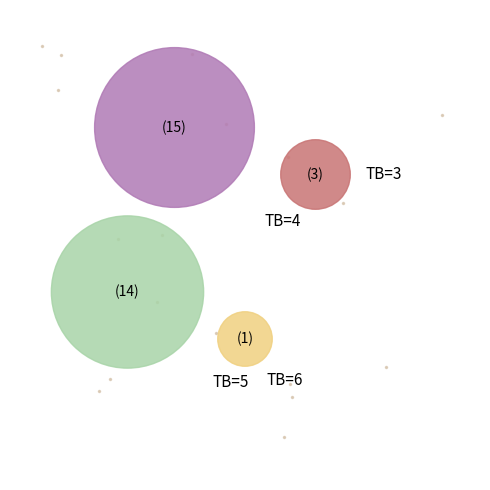

What percentage is the 4 slice, to the nearest percent?

11%